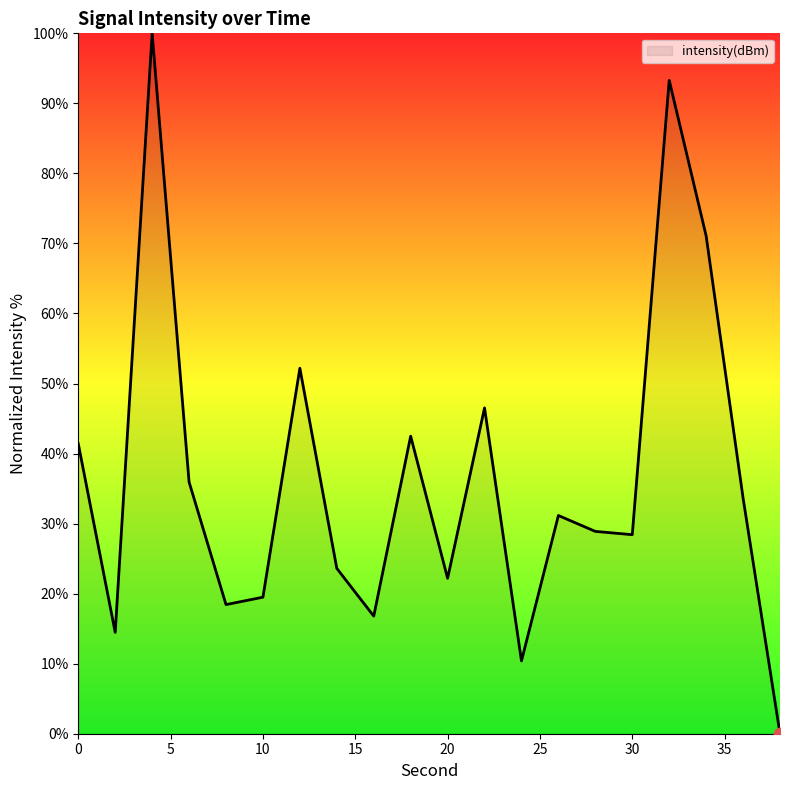

What is the difference between the maximum and minimum values?

100.0